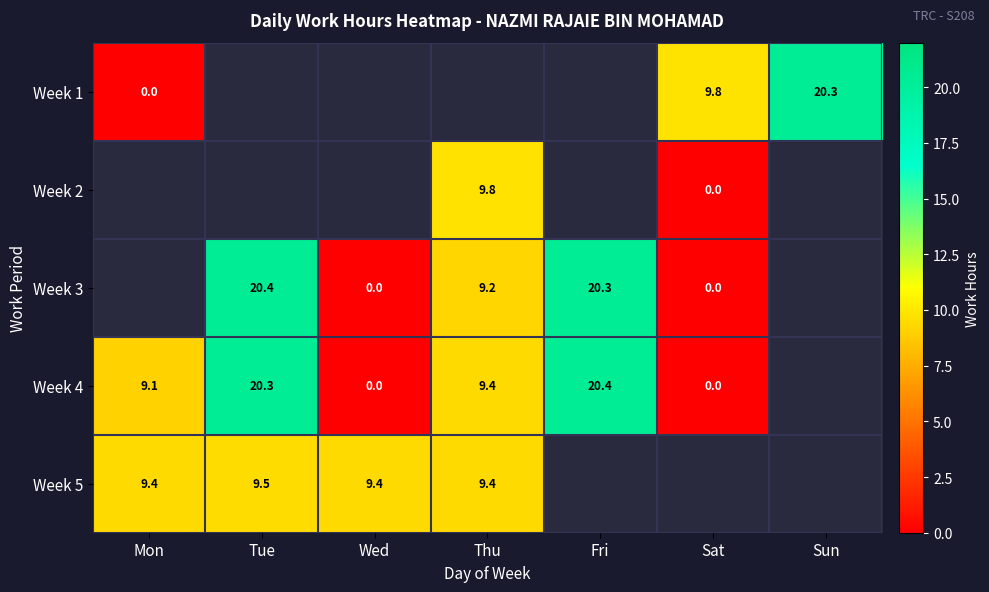

Count the number of data series in this chart.

5